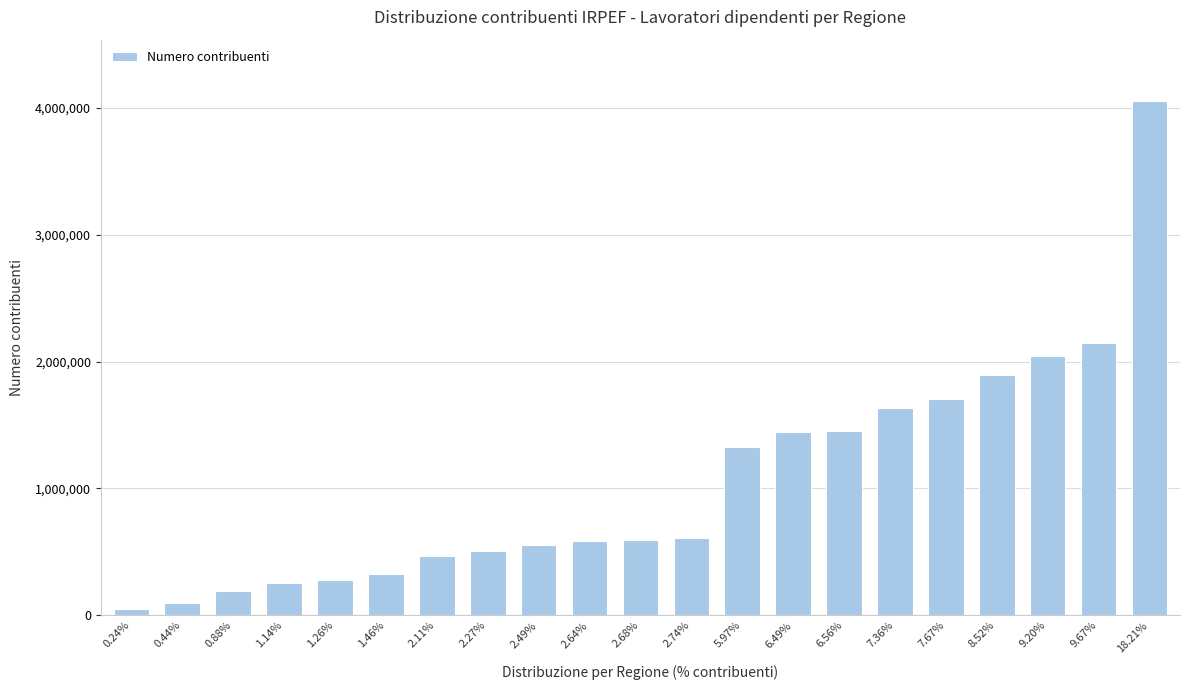

What is the change in value from 0.88% to 8.52%?

+1696102